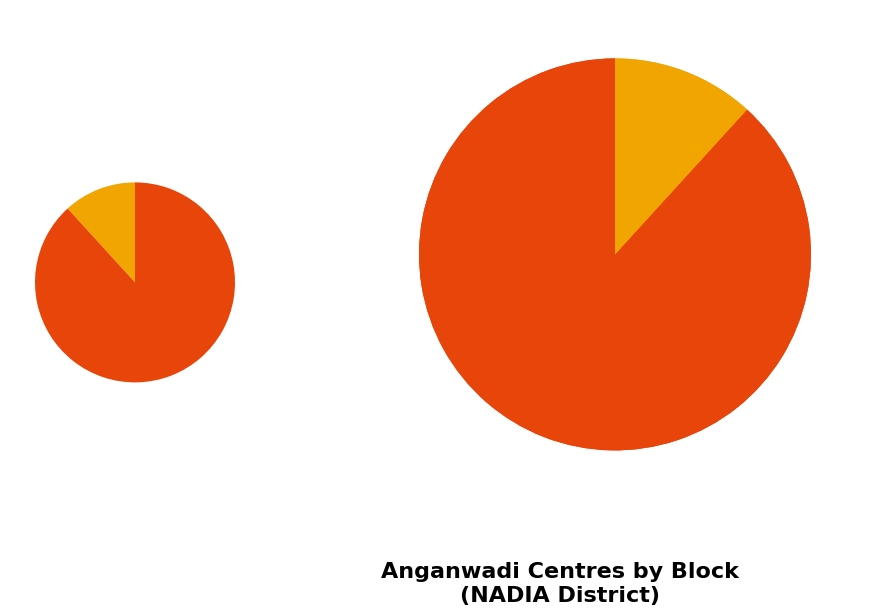

Is it true that SANTIPUR is 13% of the pie?

False